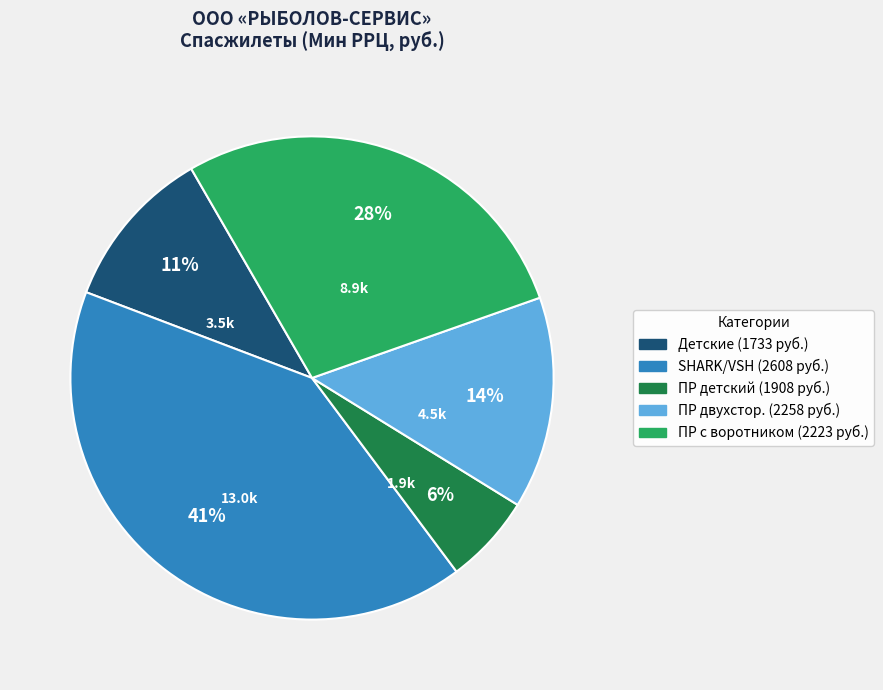

Count the number of slices in the pie.

5